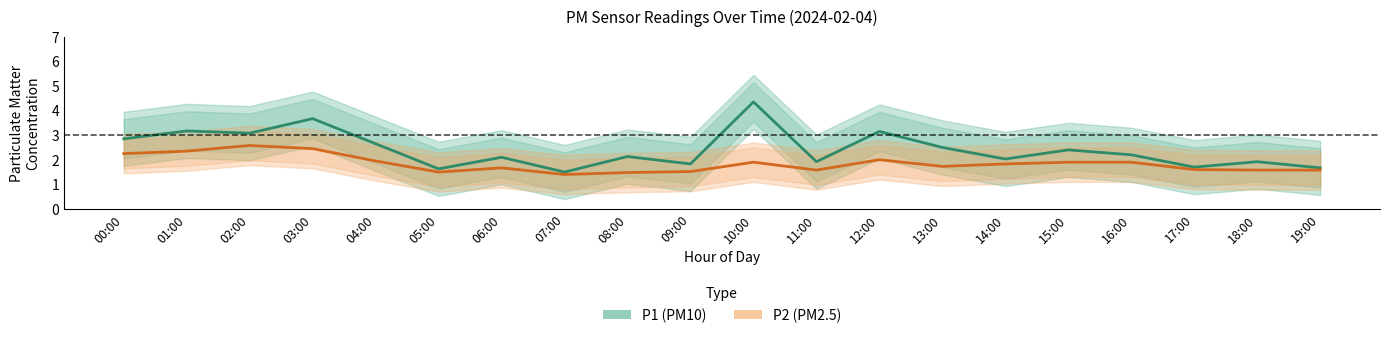

The P2 (PM2.5) series shows 3.4 at 16:00. True or false?

False